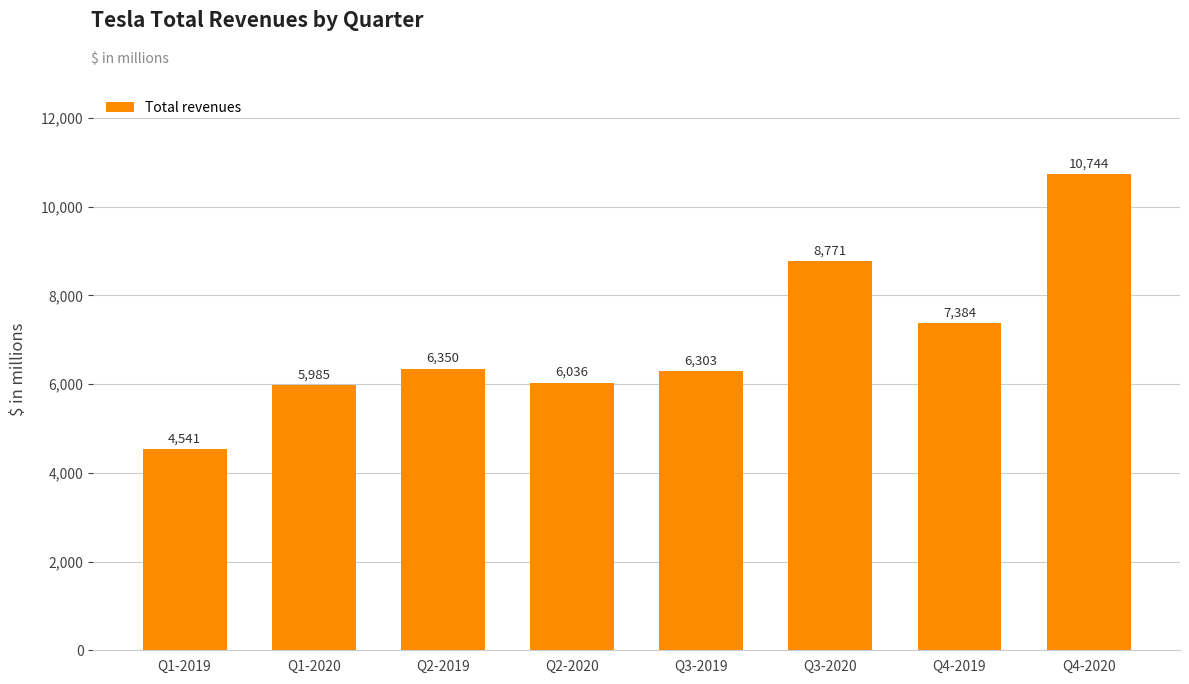

Reading left to right, extract all data points from this chart.

4541	5985	6350	6036	6303	8771	7384	10744